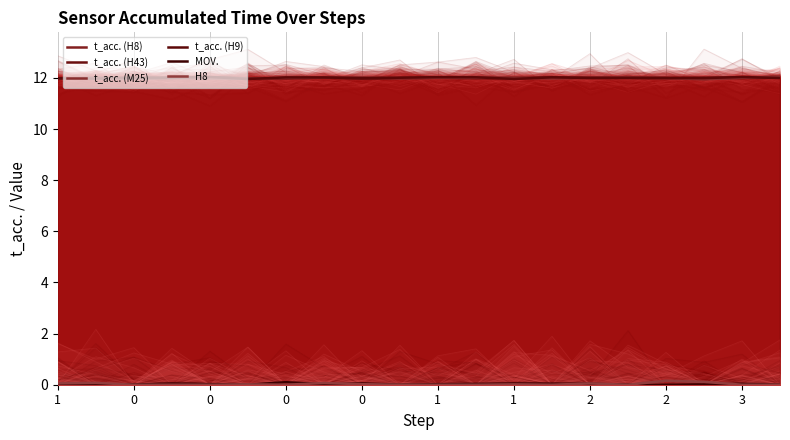

Which has a higher value, 1 or 1?

1